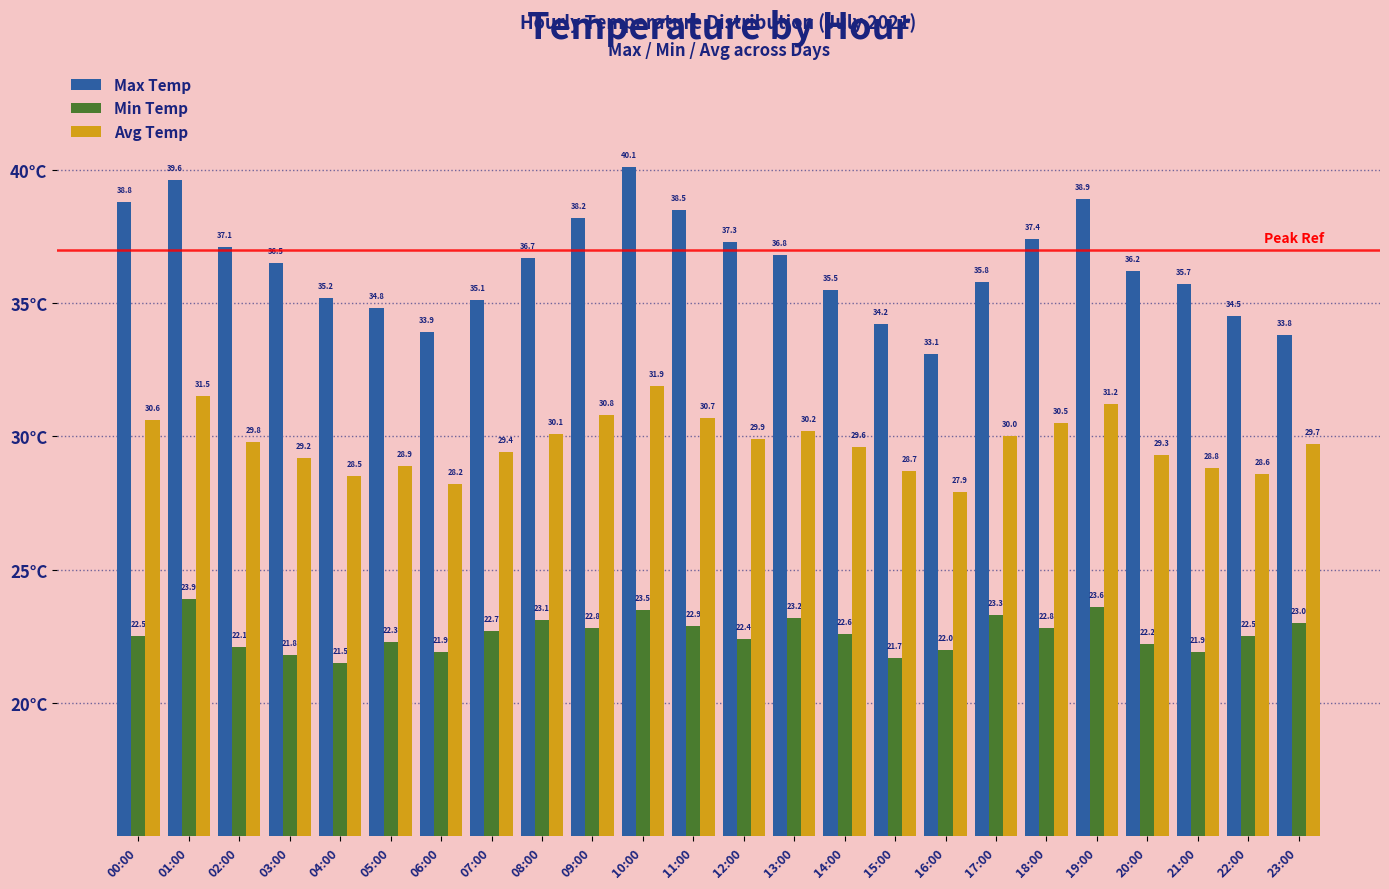

Is it true that Avg Temp equals 30.7 at 11:00?

True